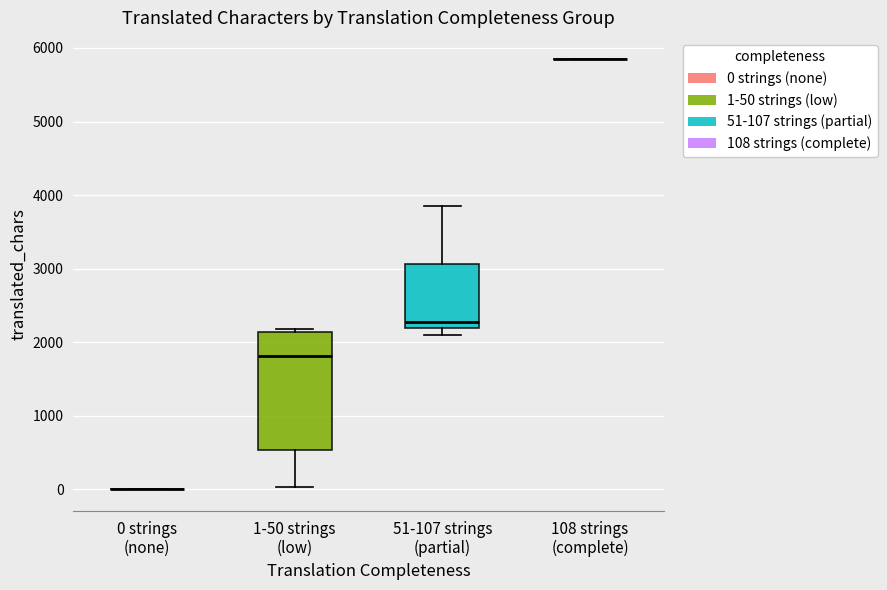

Reading left to right, transcribe this box plot: for each box, give where its median line is, the range the box spans, and where its two whiskers end, as read against the y-axis. The values are not printed on the chart, so give them approximately, as read against the axis.

0 strings (none): box collapsed to a line at 0, whiskers 0 to 0
1-50 strings (low): median 1800, box 500 to 2100, whiskers 0 to 2200
51-107 strings (partial): median 2300, box 2200 to 3100, whiskers 2100 to 3900
108 strings (complete): box collapsed to a line at 5800, whiskers 5800 to 5800